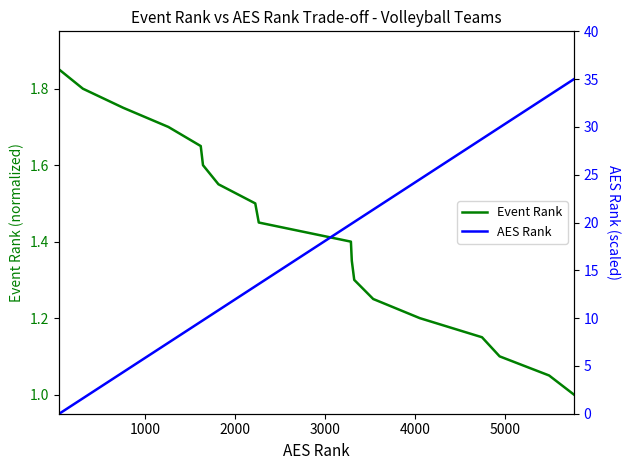

How many lines are shown in the chart?

2